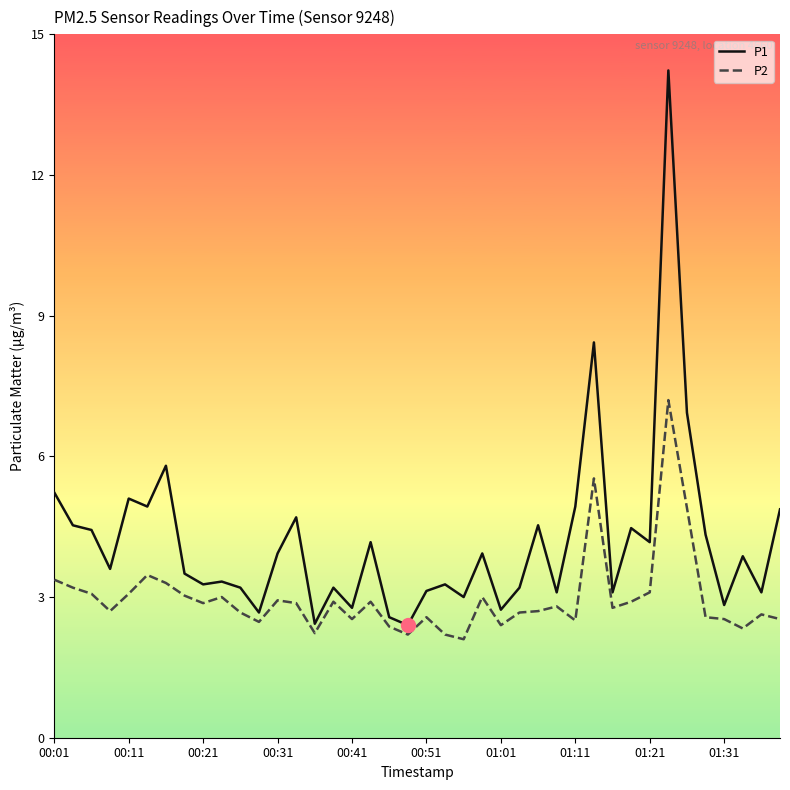

What is the sum of all P2 values?

119.1